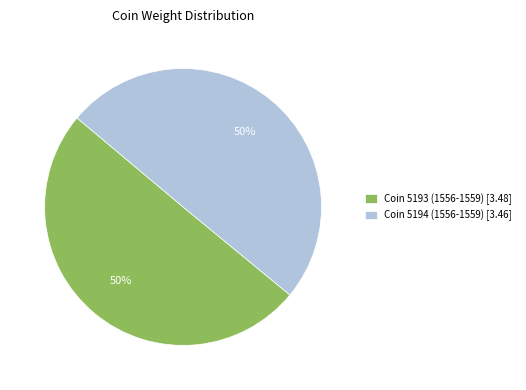

What percentage is the Coin 5193 (1556-1559) slice, to the nearest percent?

50%